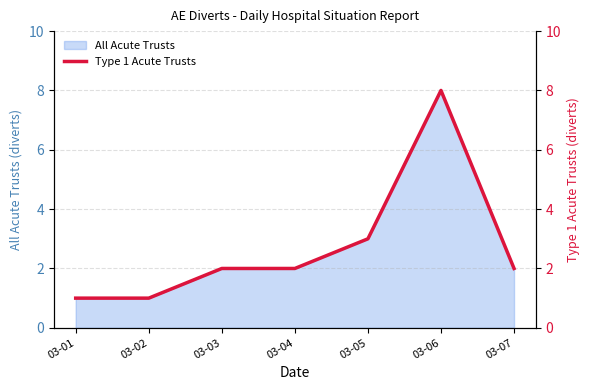

Rank the categories by value from lowest to highest.

03-01, 03-02, 03-03, 03-04, 03-07, 03-05, 03-06